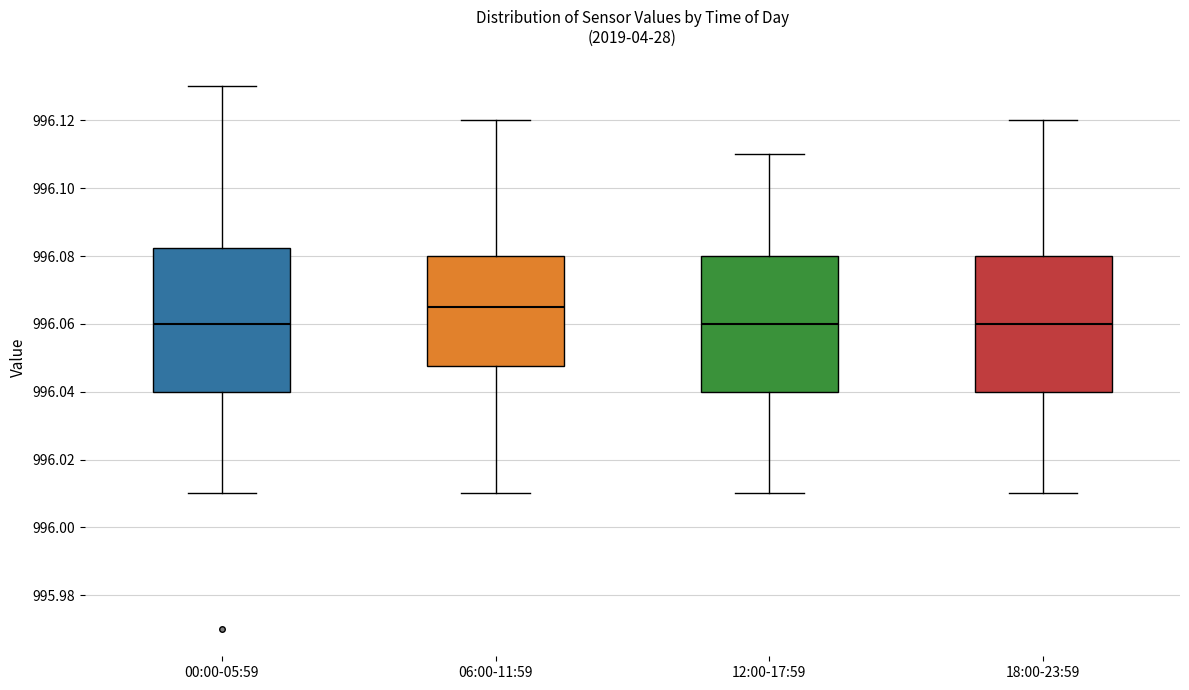

Reading left to right, read every box against the y-axis: the position of its median line, the range the box covers, and the ends of its whiskers. The values are not printed on the chart, so give them approximately, as read against the axis.

00:00-05:59: median 996.060, box 996.040 to 996.082, whiskers 996.010 to 996.130
06:00-11:59: median 996.066, box 996.048 to 996.080, whiskers 996.010 to 996.120
12:00-17:59: median 996.060, box 996.040 to 996.080, whiskers 996.010 to 996.110
18:00-23:59: median 996.060, box 996.040 to 996.080, whiskers 996.010 to 996.120